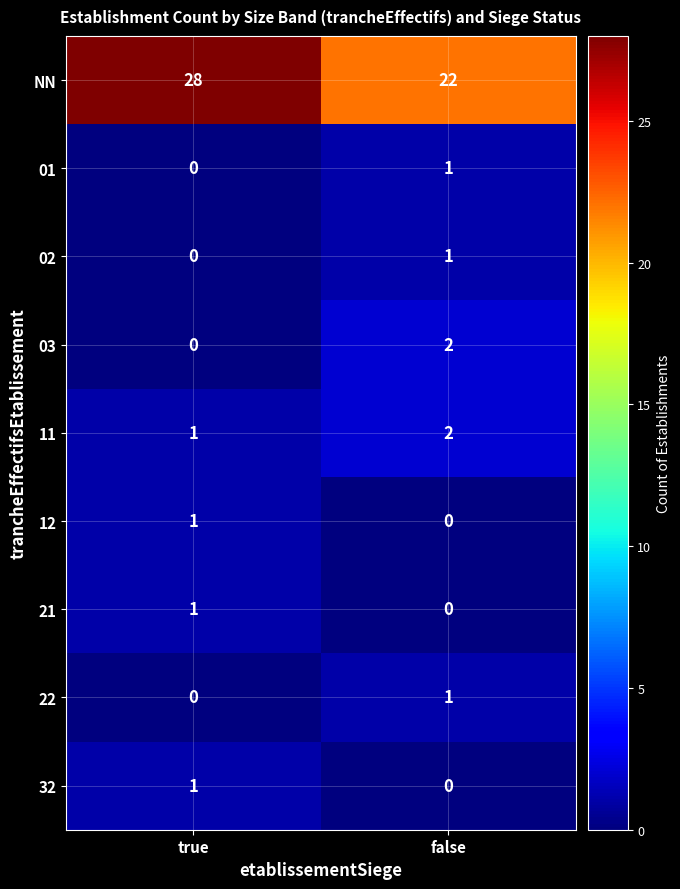

Is the value of NN at false greater than the value of 22 at false?

Yes